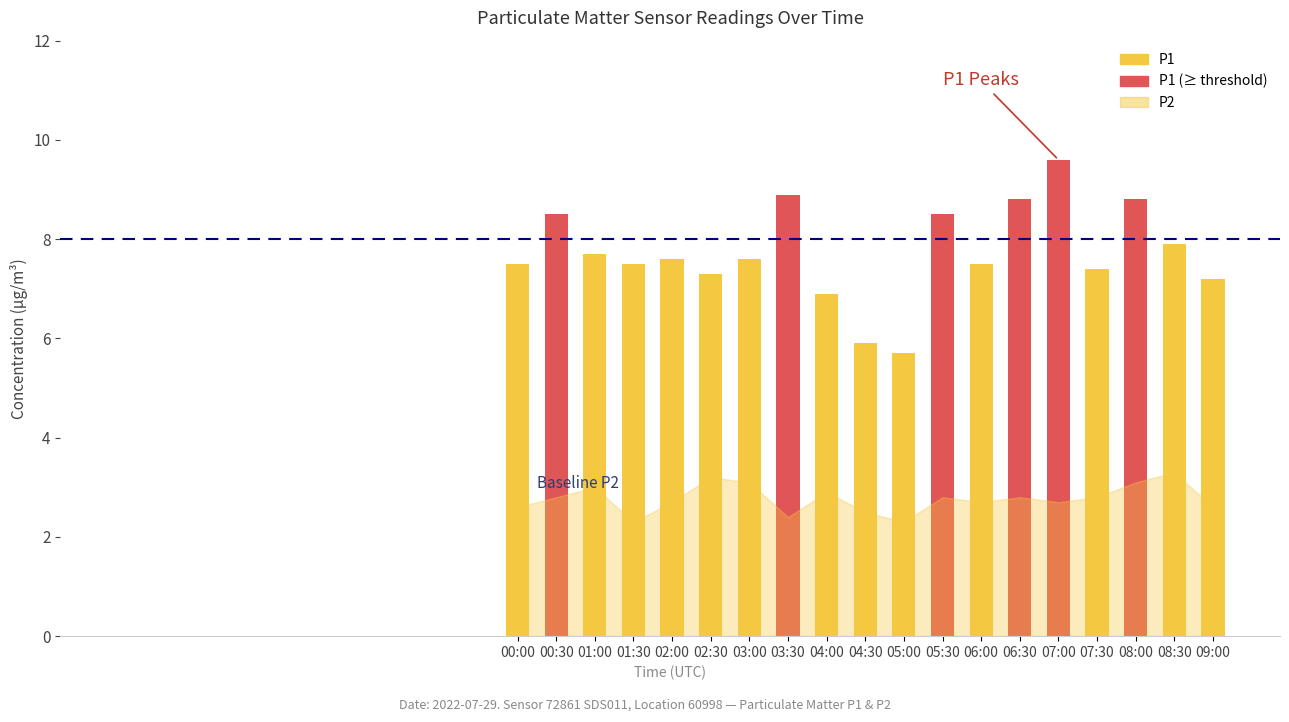

What is the difference between the maximum and second lowest values in the P2 series?

1.0